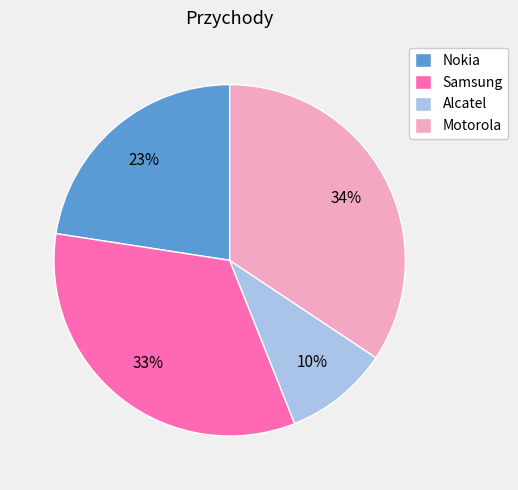

To the nearest percent, what is the combined percentage of Samsung and Alcatel?

43%